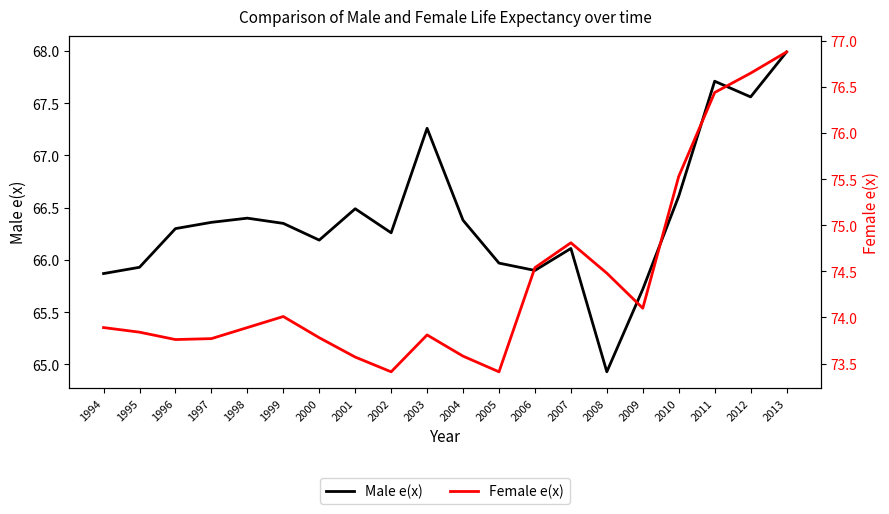

The value of Male e(x) at 2007 is 66.1. True or false?

True